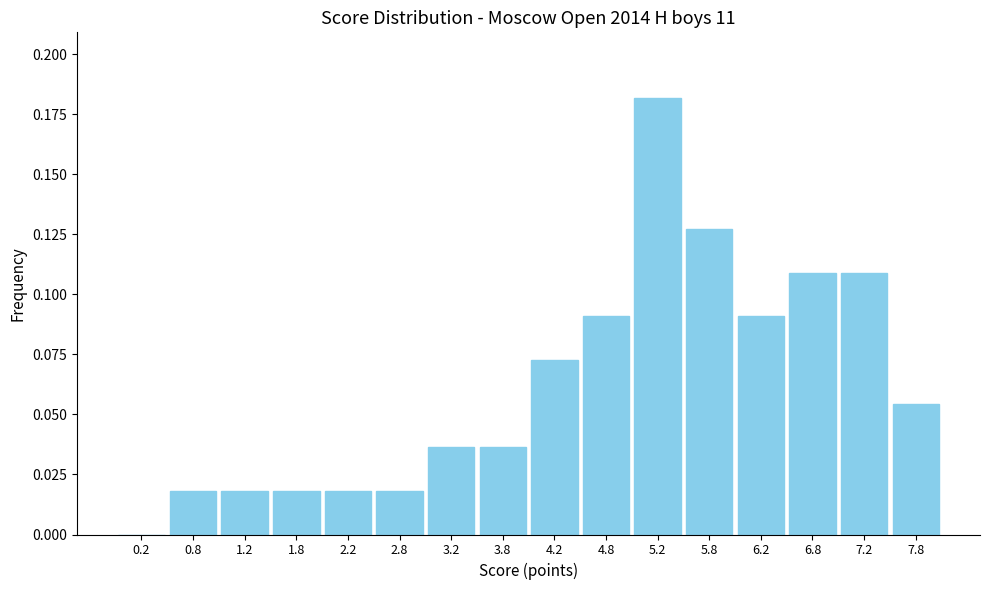

Reading left to right, list every bar in this chart as the range it spans on the x-axis followed by its height. The values are not printed on the chart, so give them approximately, as read against the axis.

0.0 to 0.5: 0
0.5 to 1.0: 0.020
1.0 to 1.5: 0.020
1.5 to 2.0: 0.020
2.0 to 2.5: 0.020
2.5 to 3.0: 0.020
3.0 to 3.5: 0.035
3.5 to 4.0: 0.035
4.0 to 4.5: 0.075
4.5 to 5.0: 0.090
5.0 to 5.5: 0.180
5.5 to 6.0: 0.125
6.0 to 6.5: 0.090
6.5 to 7.0: 0.110
7.0 to 7.5: 0.110
7.5 to 8.0: 0.055